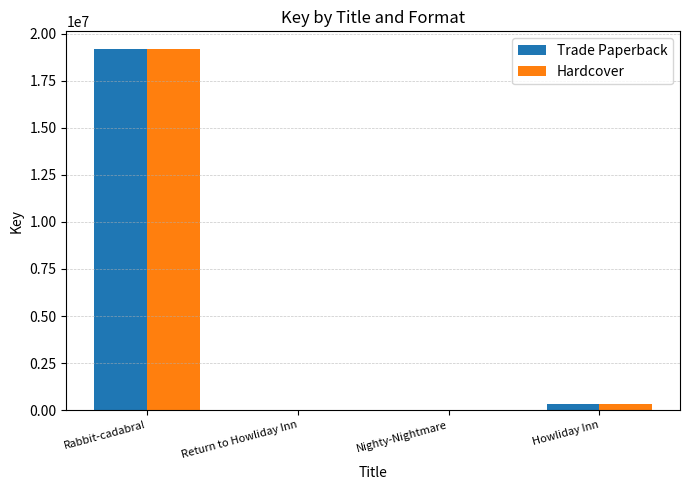

What is the difference between the Hardcover values at Rabbit-cadabra! and Nighty-Nightmare?

19160504